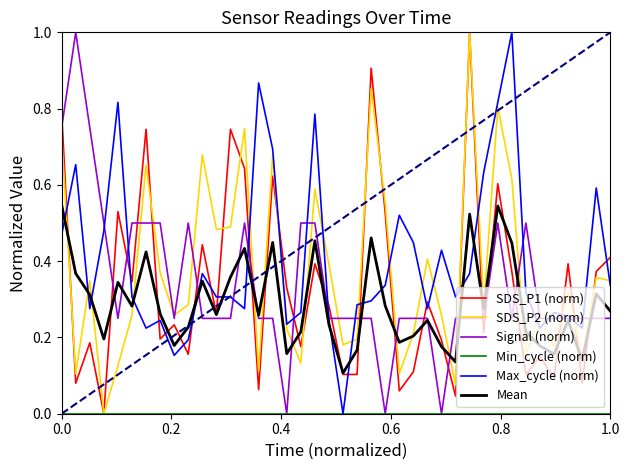

True or false: Max_cycle (norm) and SDS_P1 (norm) intersect in this chart.

True